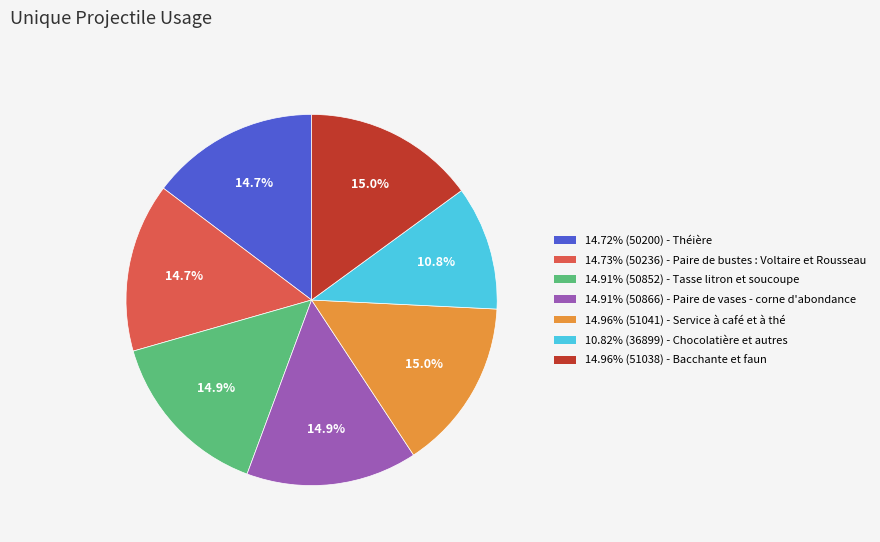

Is there any slice that represents more than half of the pie?

No